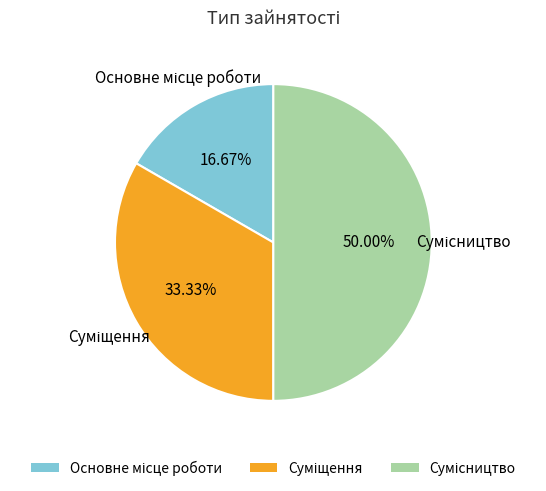

Count the number of slices in the pie.

3